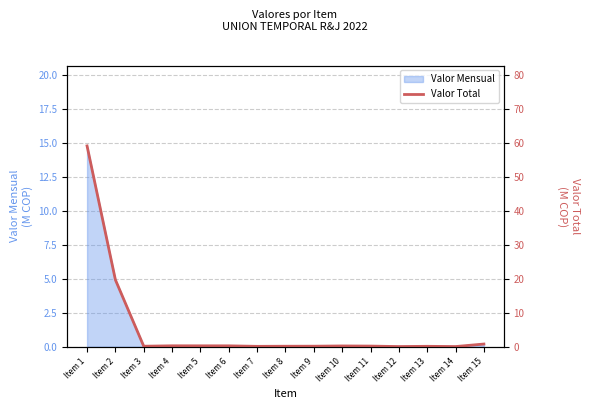

What is the difference between the maximum and minimum values?

59.1